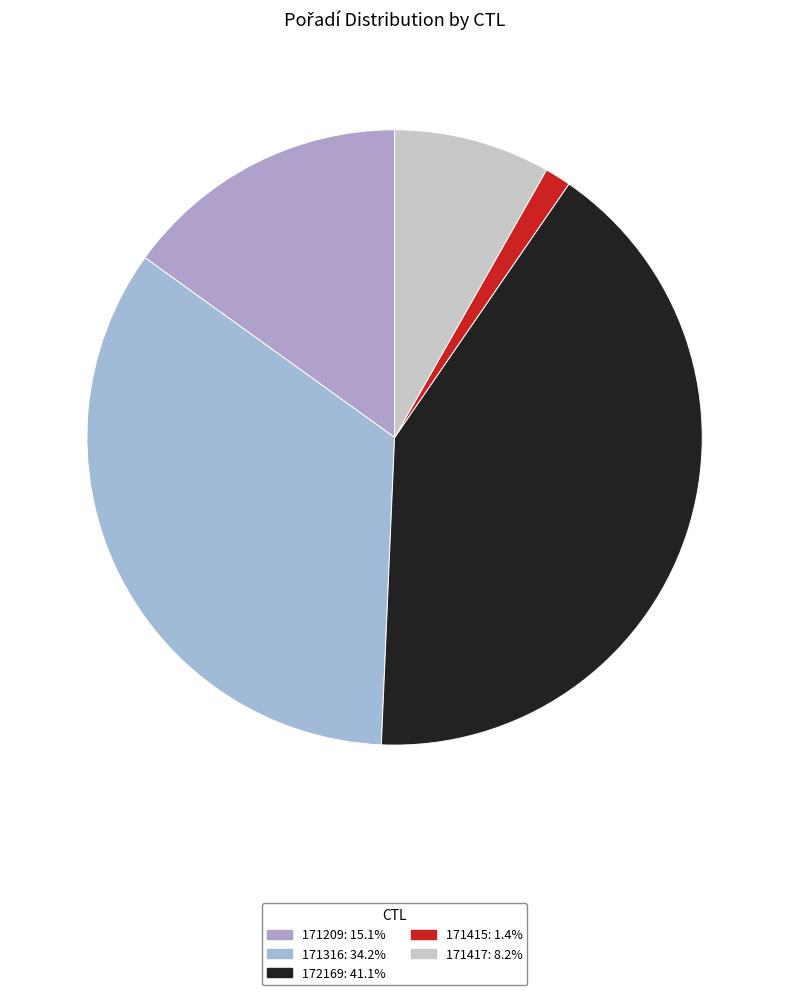

Which category has the smallest portion of the pie?

171415